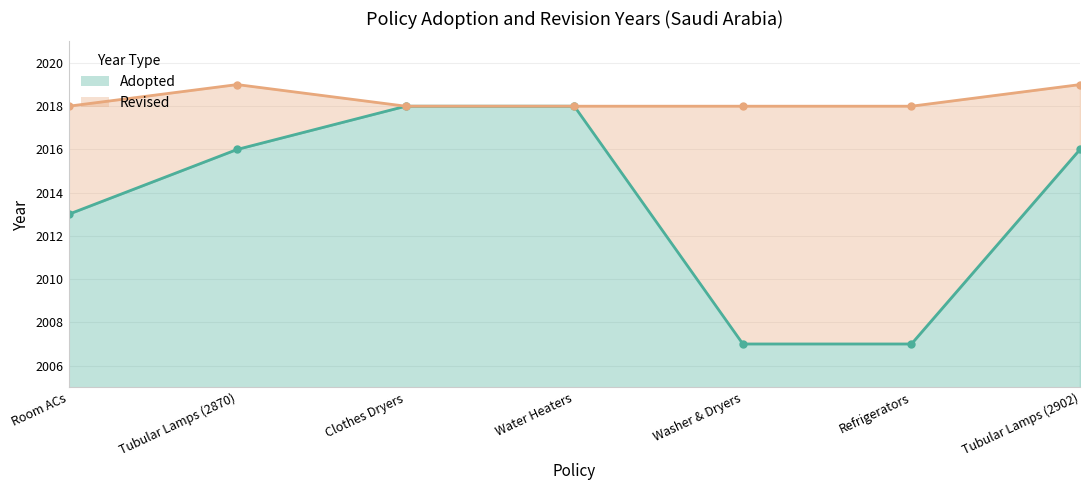

How many data points in Revised are above 2018?

2